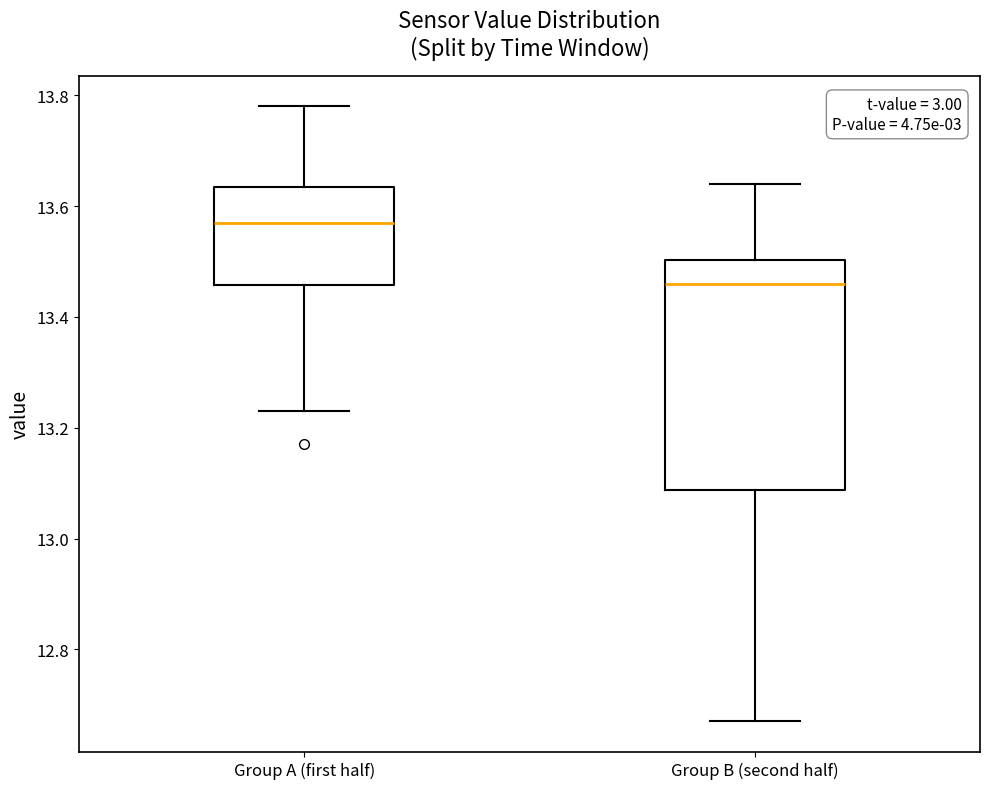

Reading left to right, transcribe this box plot: for each box, give where its median line is, the range the box spans, and where its two whiskers end, as read against the y-axis. The values are not printed on the chart, so give them approximately, as read against the axis.

Group A (first half): median 13.58, box 13.46 to 13.64, whiskers 13.24 to 13.78
Group B (second half): median 13.46, box 13.08 to 13.50, whiskers 12.68 to 13.64